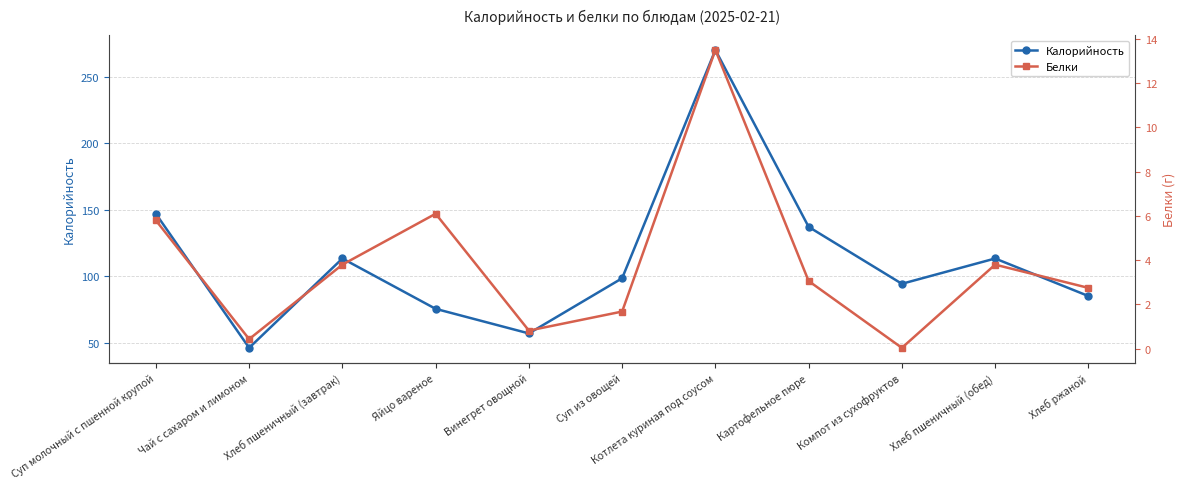

At Суп молочный с пшенной крупой, list the series in order from largest to smallest.

Калорийность, Белки